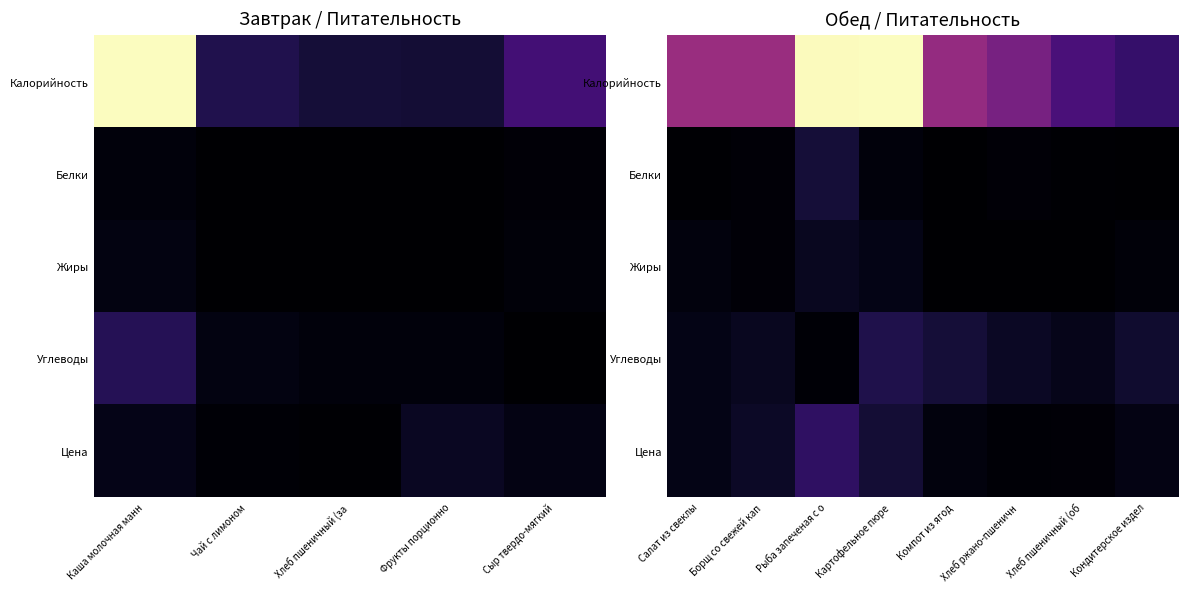

What is the lowest value of the Калорийность series?

0.2